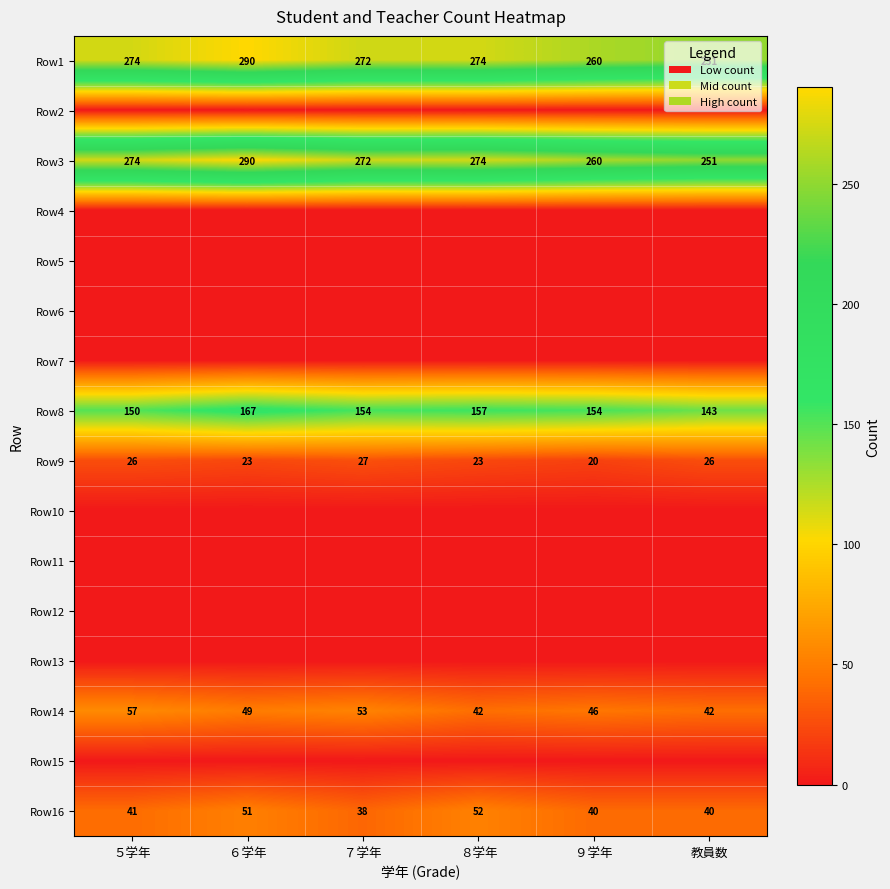

What is the sum of all Row14 values?

289